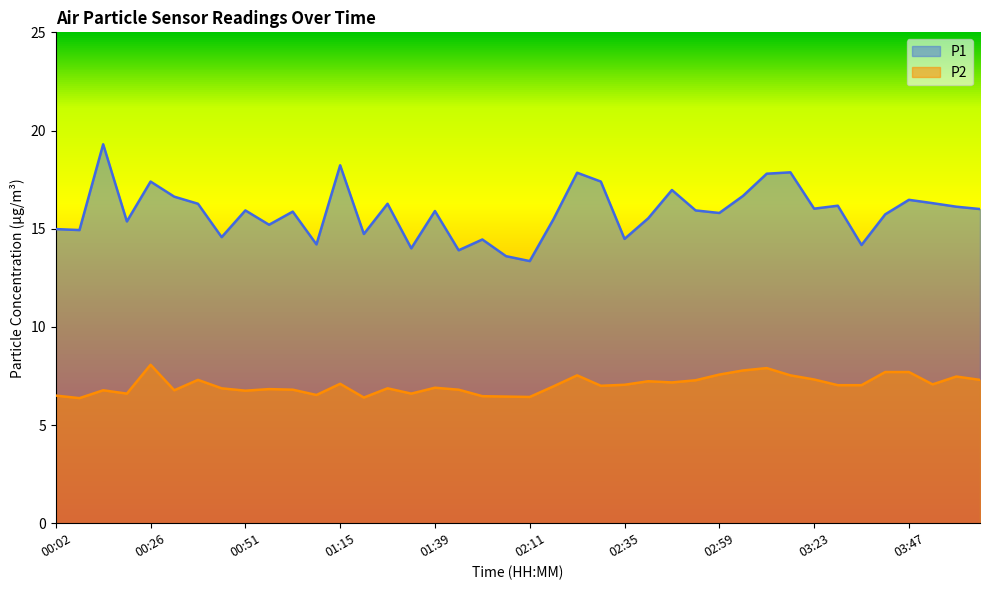

What position from the left is 03:41?

36